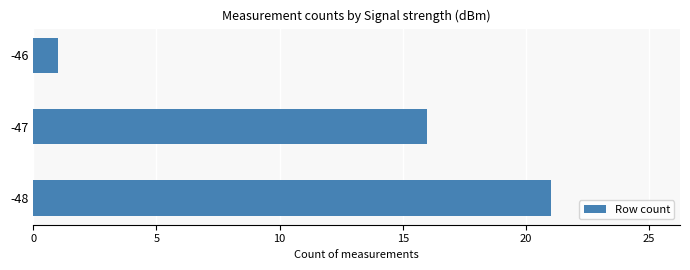

What is the minimum value shown in the chart?

1